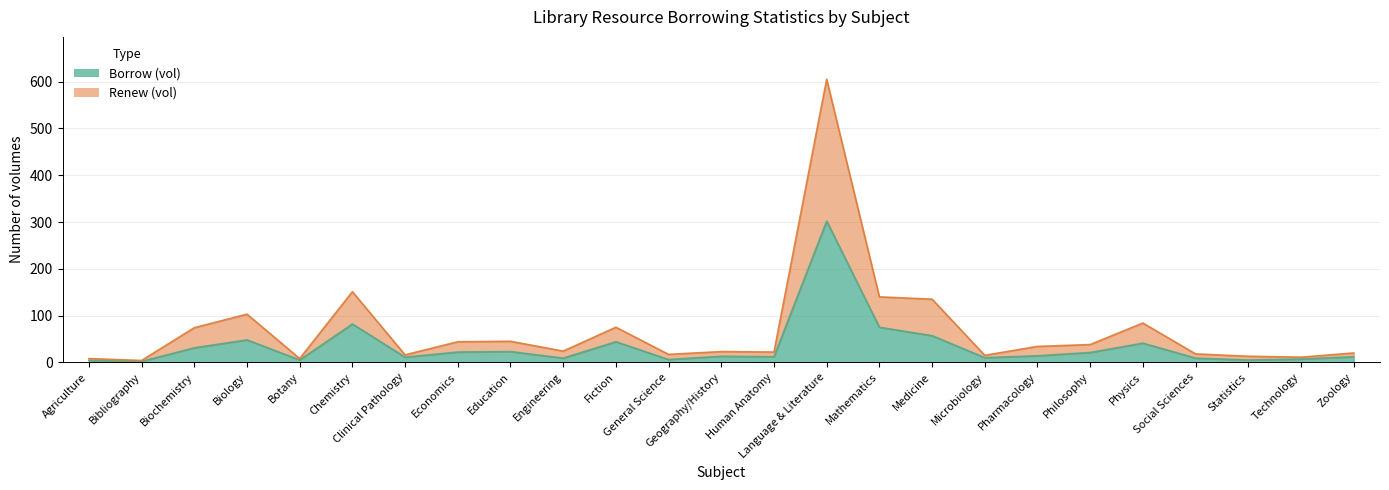

What is the smallest value displayed?

2